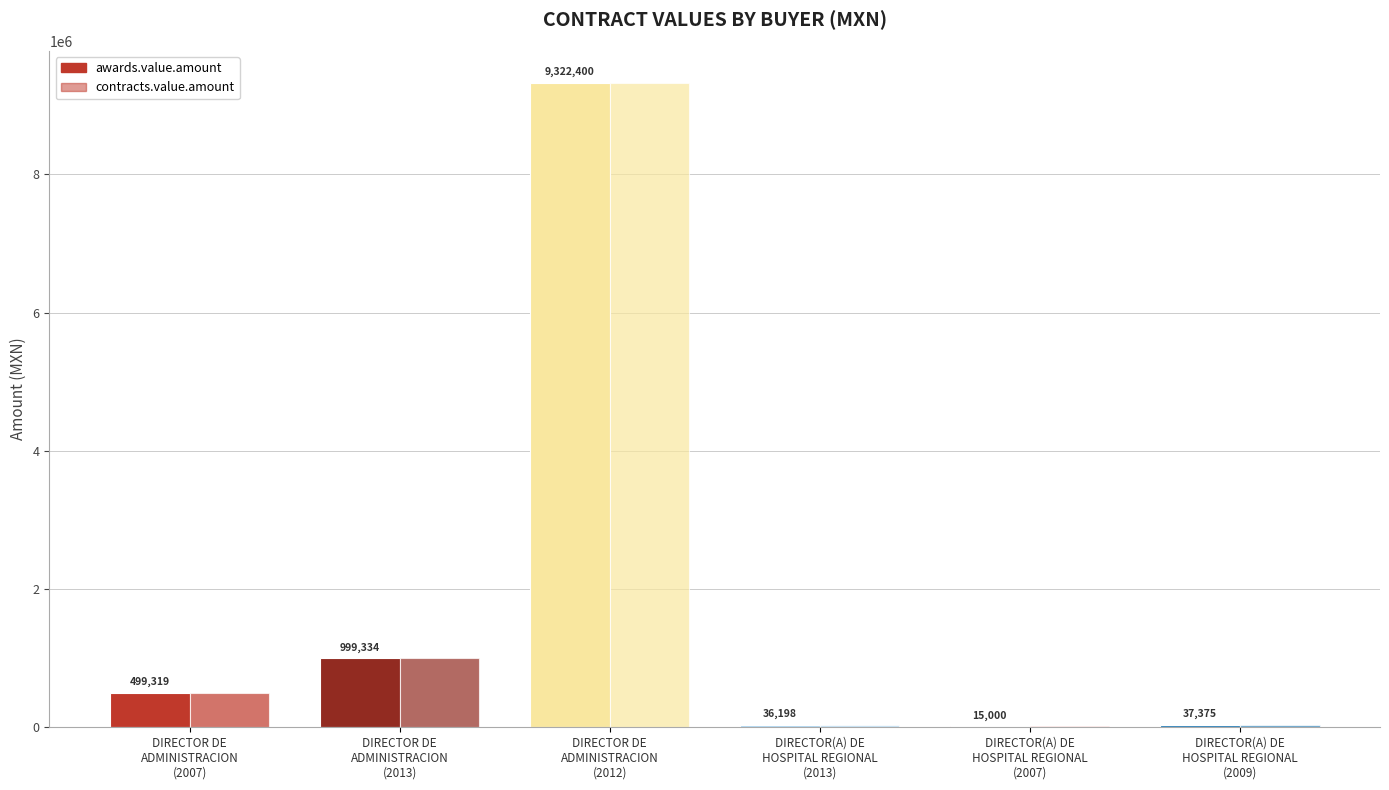

How many data points in awards.value.amount are above 499318?

3